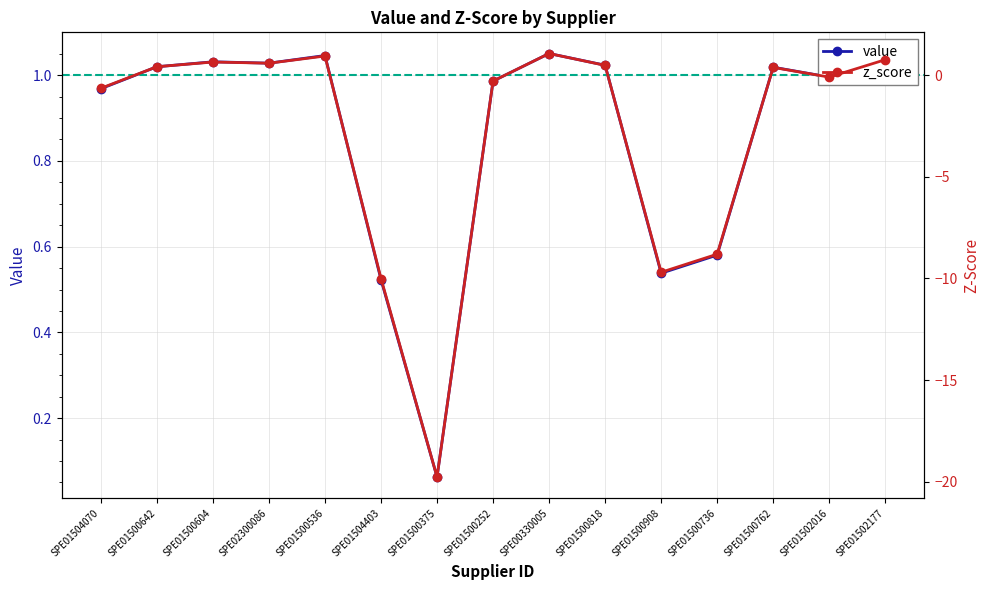

Where is the first local maximum for z_score?

SPE01500604